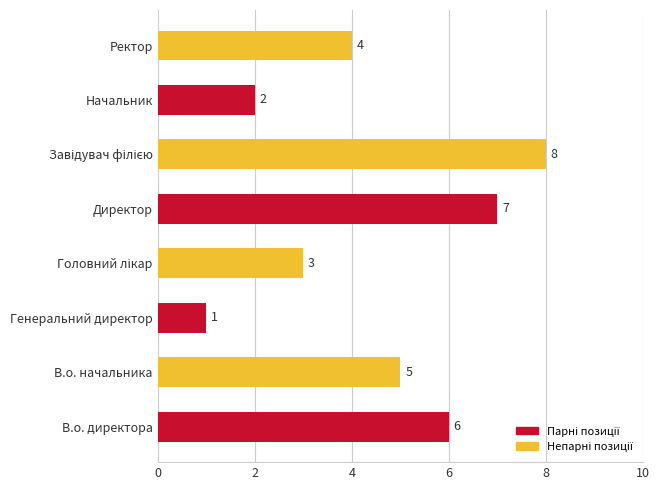

What is the sum of all values?

36